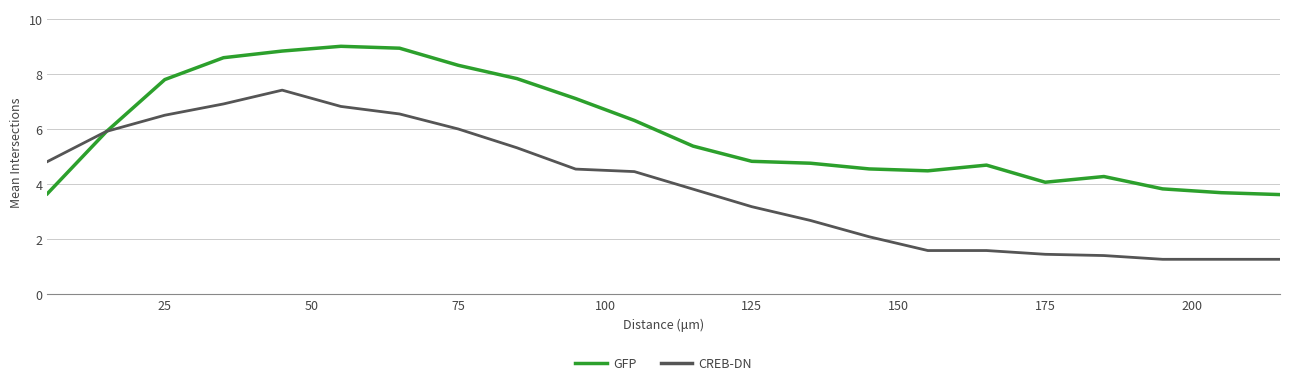

What is the minimum value shown in the chart?

1.3